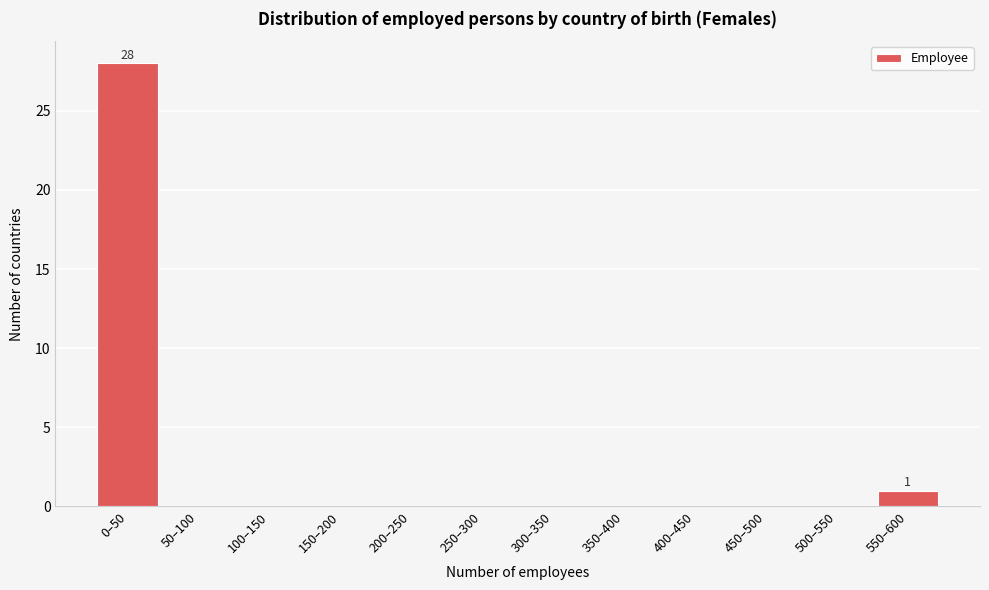

Reading right to left, list all the values displayed in this chart.

550–600=1	500–550=0	450–500=0	400–450=0	350–400=0	300–350=0	250–300=0	200–250=0	150–200=0	100–150=0	50–100=0	0–50=28